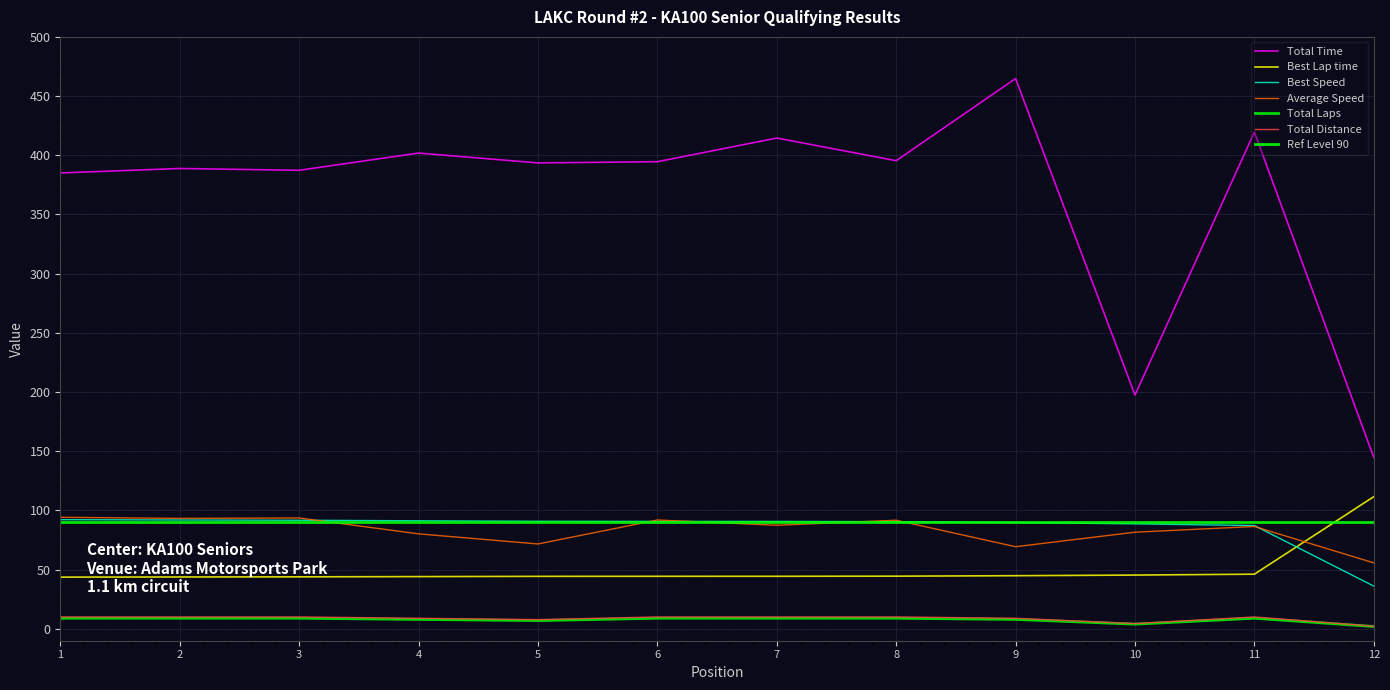

Reading left to right, transcribe all the data shown in this chart.

Total Time: 385.1	388.9	387.3	401.9	393.6	394.6	414.6	395.4	464.8	197.5	419.6	144.6
Best Lap time: 43.7	43.8	44.0	44.2	44.4	44.4	44.4	44.5	44.9	45.4	46.2	111.7
Best Speed: 92.2	92.0	91.7	91.3	90.9	90.8	90.8	90.6	89.8	88.7	87.3	36.1
Average Speed: 94.2	93.3	93.7	80.3	71.7	92.0	87.5	91.8	69.4	81.7	86.5	55.8
Total Laps: 9.0	9.0	9.0	8.0	7.0	9.0	9.0	9.0	8.0	4.0	9.0	2.0
Total Distance: 10.1	10.1	10.1	9.0	7.8	10.1	10.1	10.1	9.0	4.5	10.1	2.2